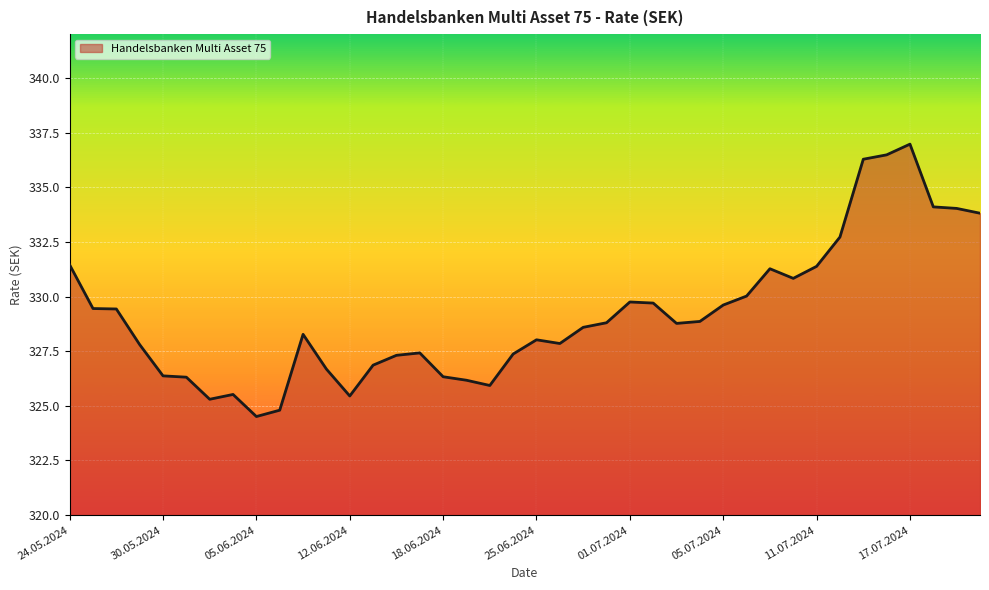

What is the maximum value shown in the chart?

337.0